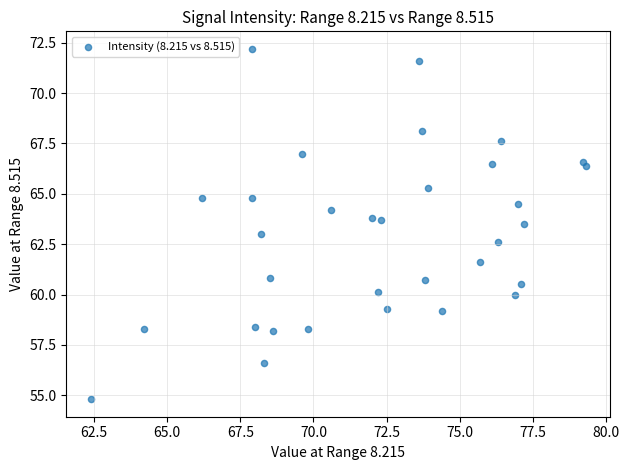

What is the range of Y values (max minus min)?

17.4